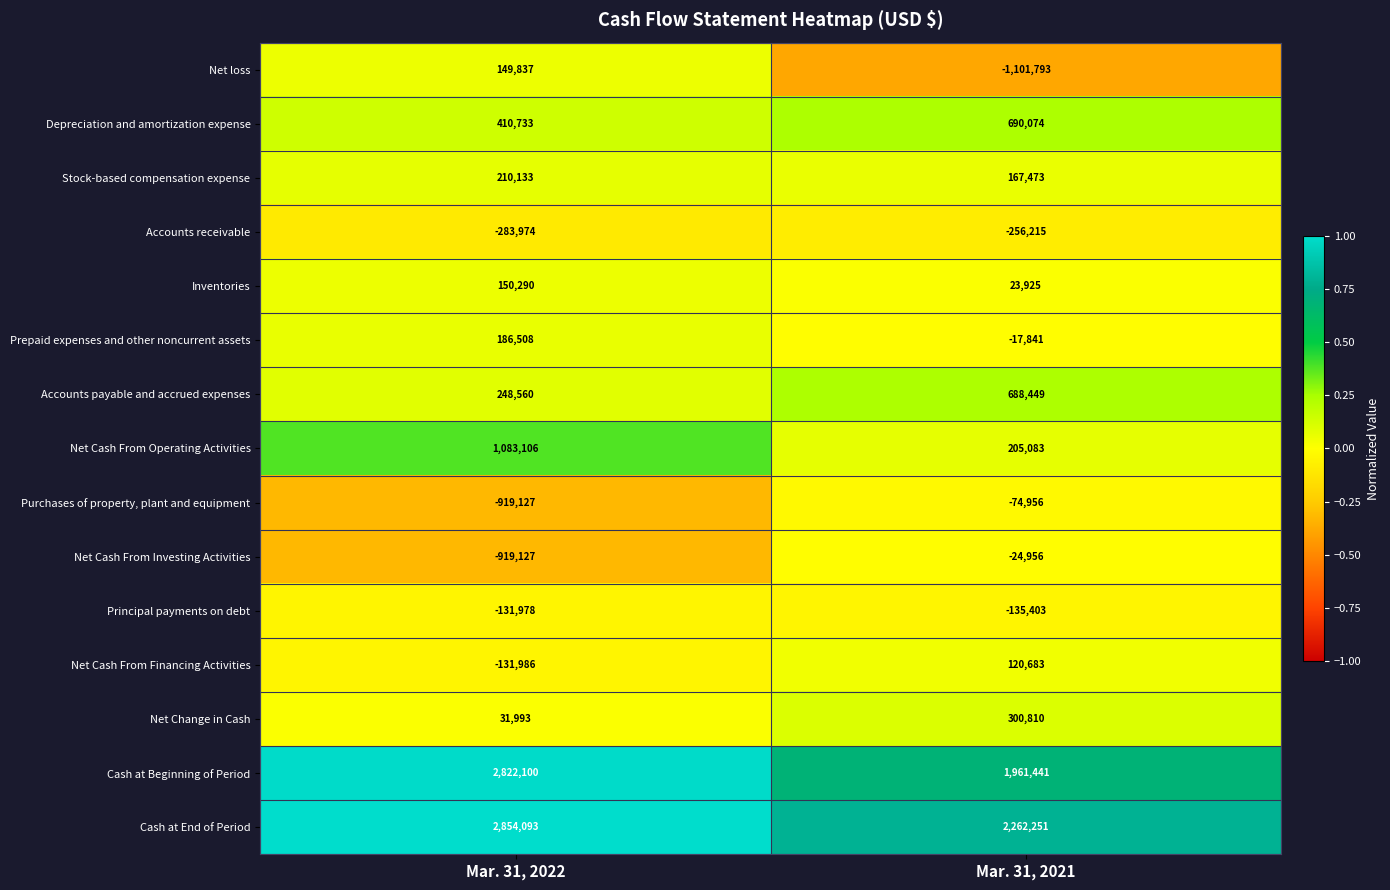

At Mar. 31, 2021, list the series in order from smallest to largest.

Net loss, Accounts receivable, Principal payments on debt, Purchases of property, plant and equipment, Net Cash From Investing Activities, Prepaid expenses and other noncurrent assets, Inventories, Net Cash From Financing Activities, Stock-based compensation expense, Net Cash From Operating Activities, Net Change in Cash, Accounts payable and accrued expenses, Depreciation and amortization expense, Cash at Beginning of Period, Cash at End of Period